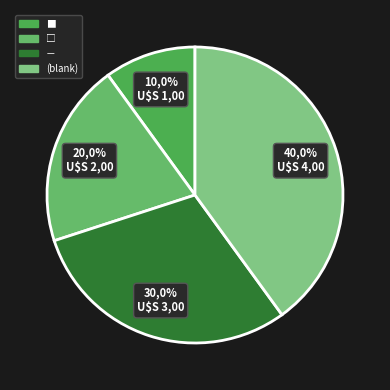

Does any single category account for the majority?

No